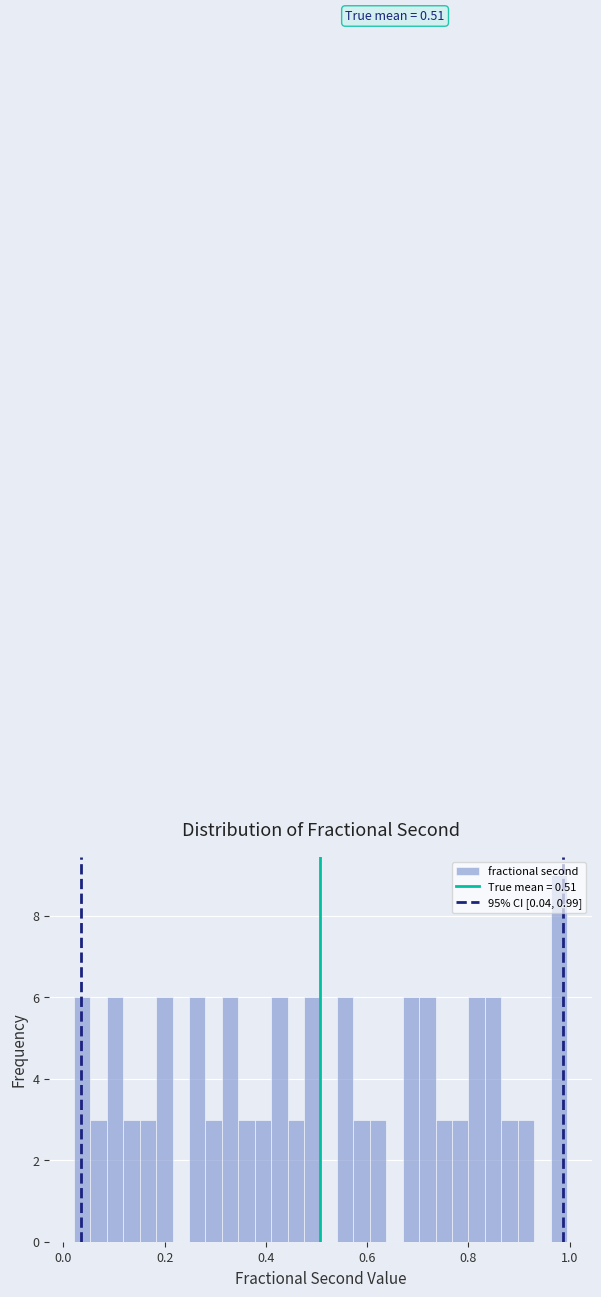

Around what value on the x-axis is the tallest bar? Give the approximate position of its centre, as read against the axis.

0.98